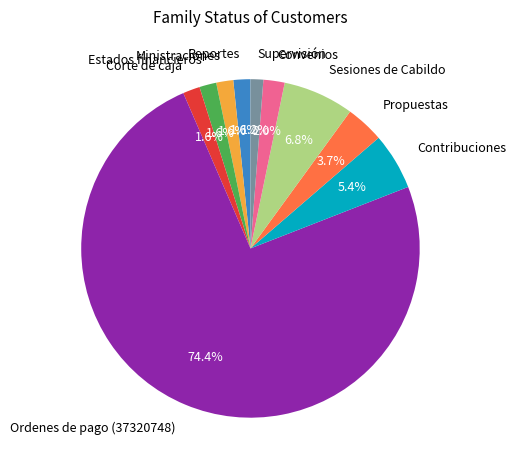

What percentage is the Estados financieros slice, to the nearest percent?

2%